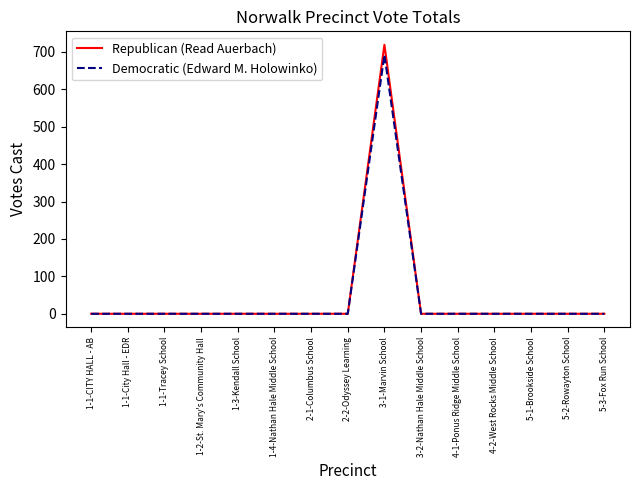

Which series has the widest spread of values?

Republican (Read Auerbach)